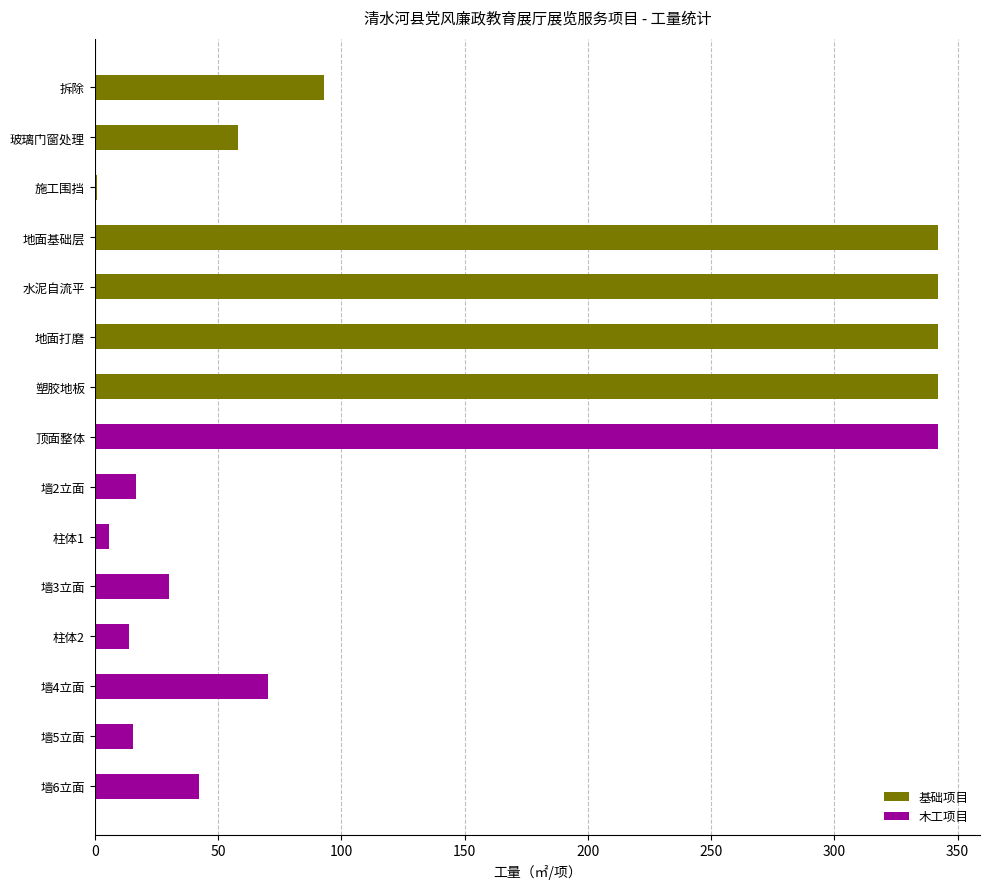

The 基础项目 series shows 342.0 at 塑胶地板. True or false?

True